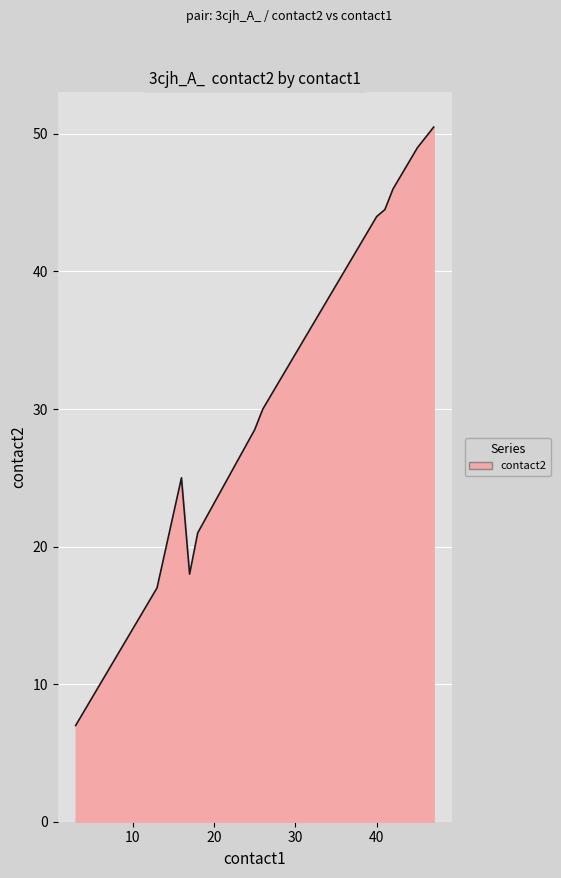

What is the difference between the maximum and minimum values?

43.5